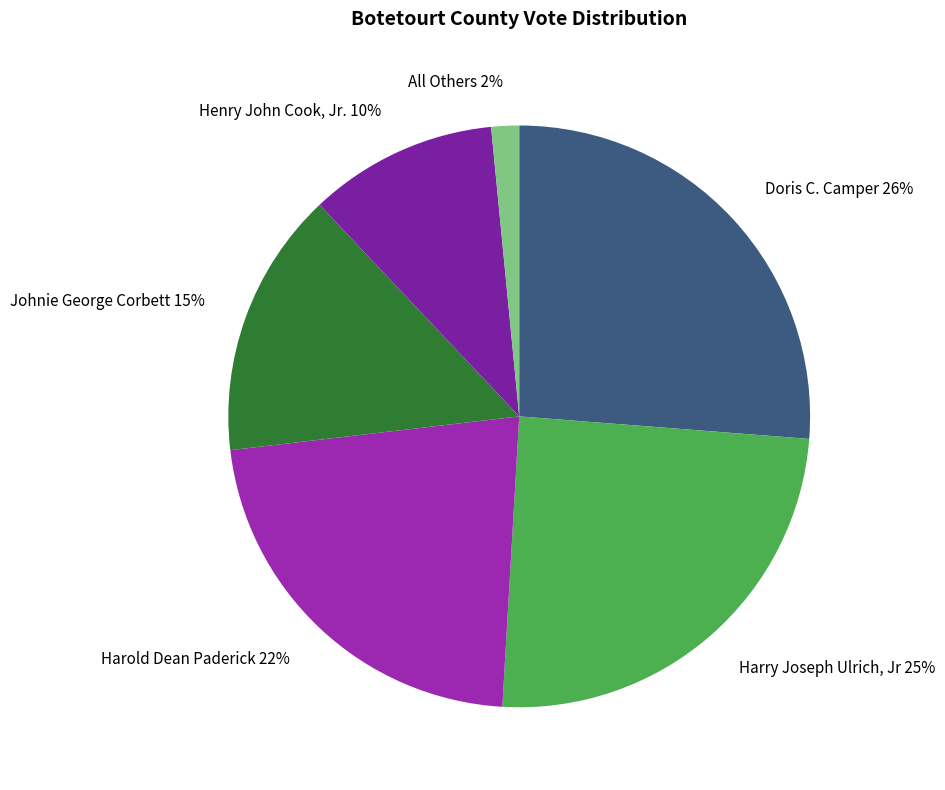

How many segments does this pie chart have?

6